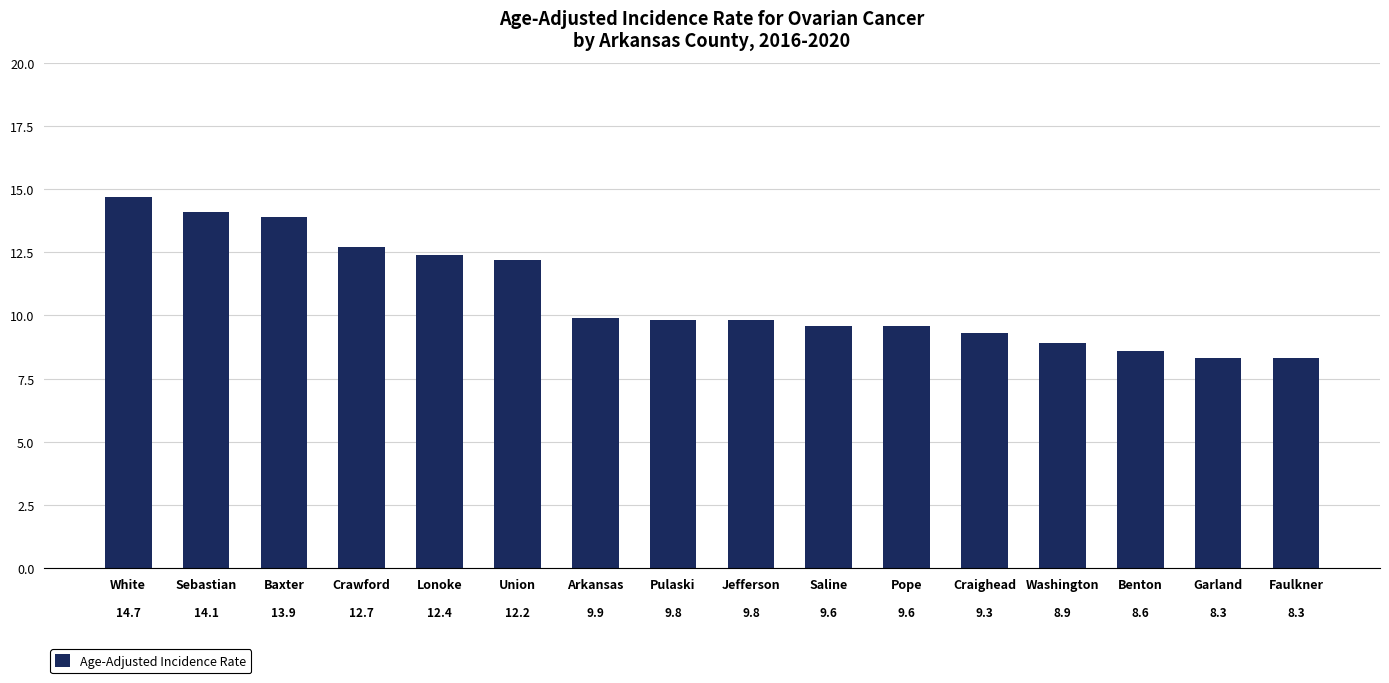

Which label corresponds to the largest value in the chart?

White